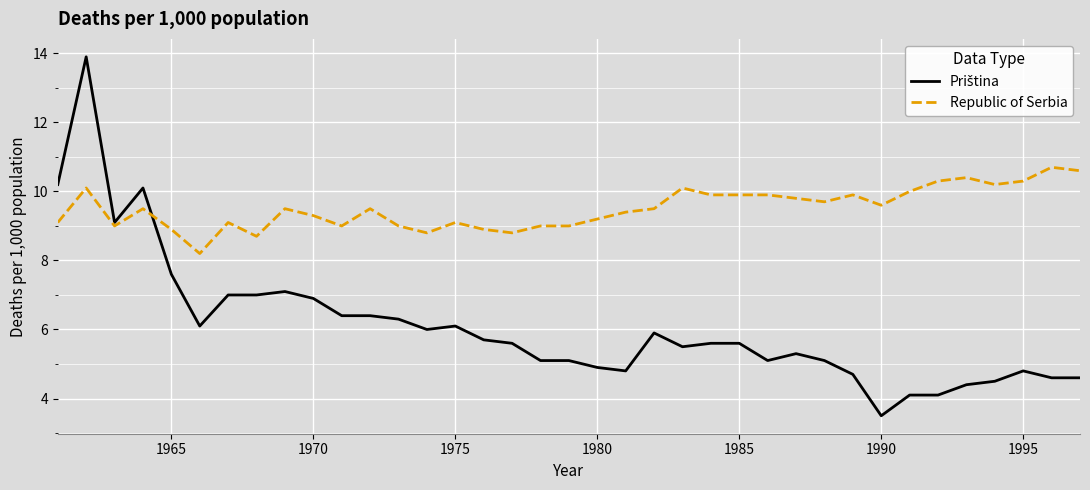

True or false: Republic of Serbia has more than 0 points higher than both neighbors.

True